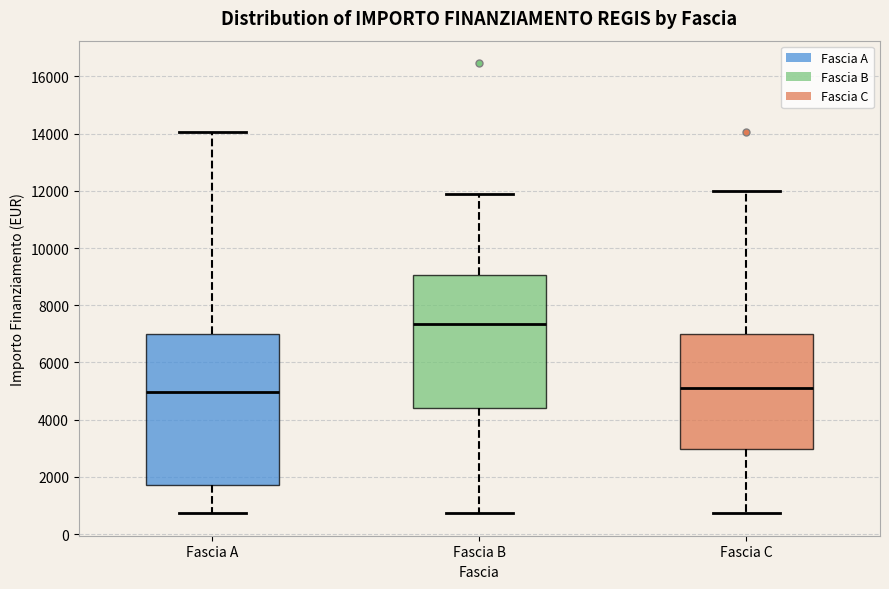

Reading left to right, transcribe this box plot: for each box, give where its median line is, the range the box spans, and where its two whiskers end, as read against the y-axis. The values are not printed on the chart, so give them approximately, as read against the axis.

Fascia A: median 5000, box 1800 to 7000, whiskers 800 to 14000
Fascia B: median 7400, box 4400 to 9000, whiskers 800 to 12000
Fascia C: median 5200, box 3000 to 7000, whiskers 800 to 12000